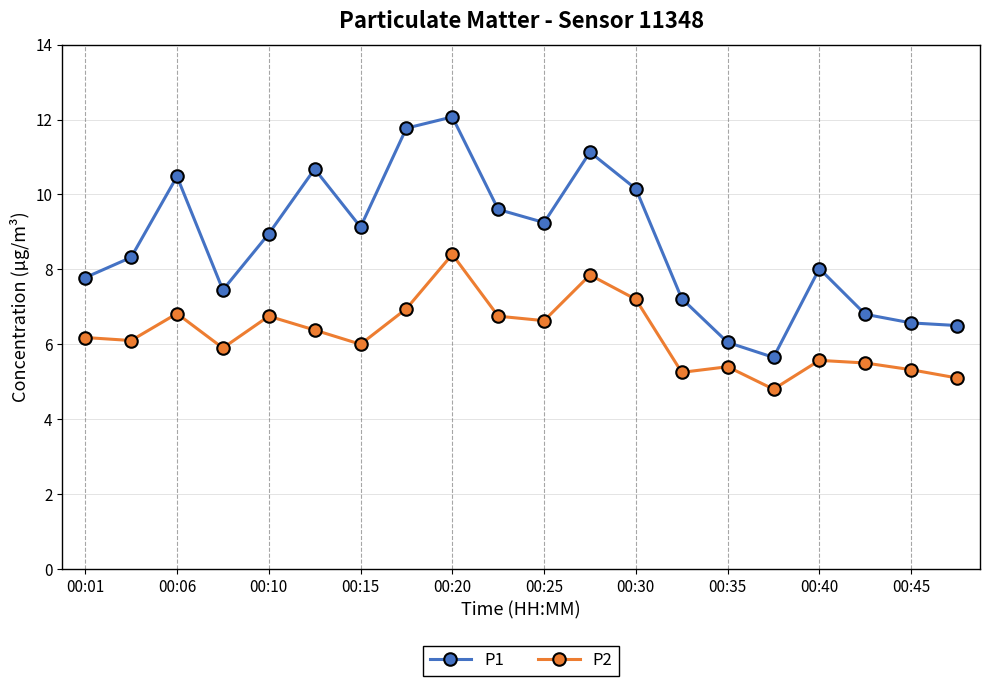

True or false: P2 has more than 0 interior local peaks.

True